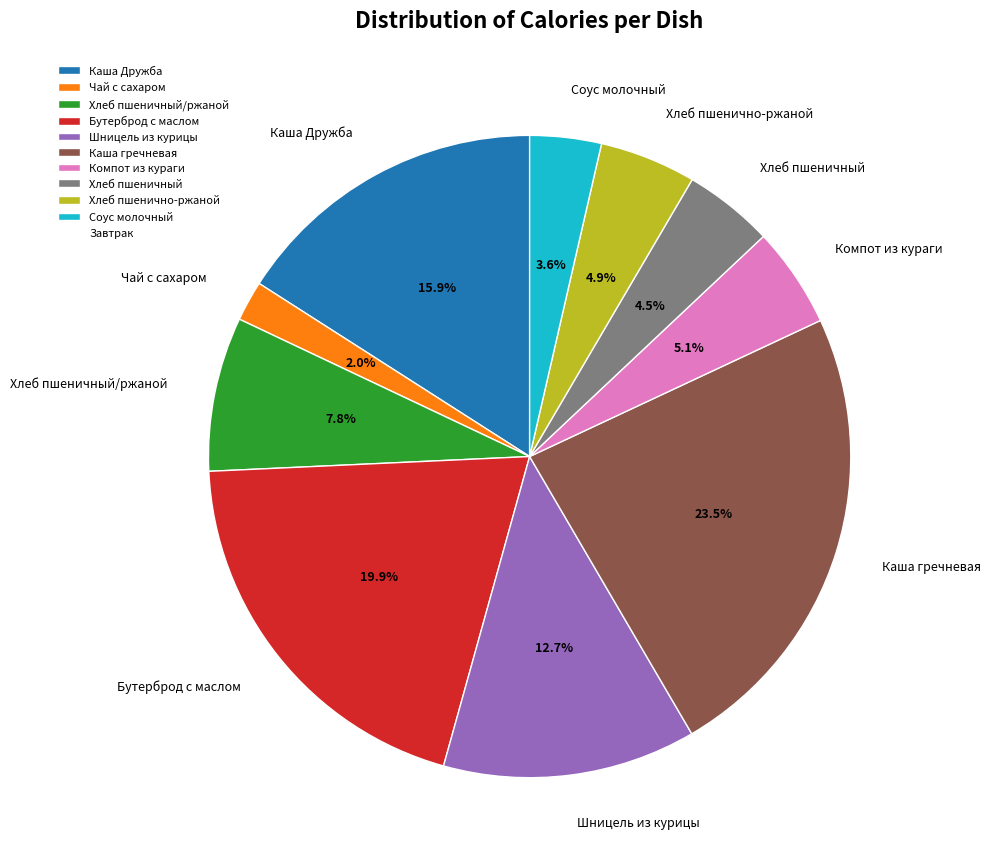

Is it true that Каша Дружба is 2% of the pie?

False